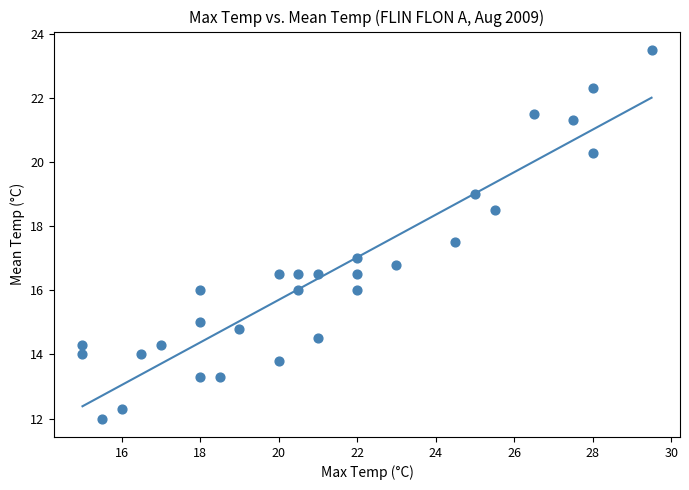

What is the range of Y values (max minus min)?

11.5